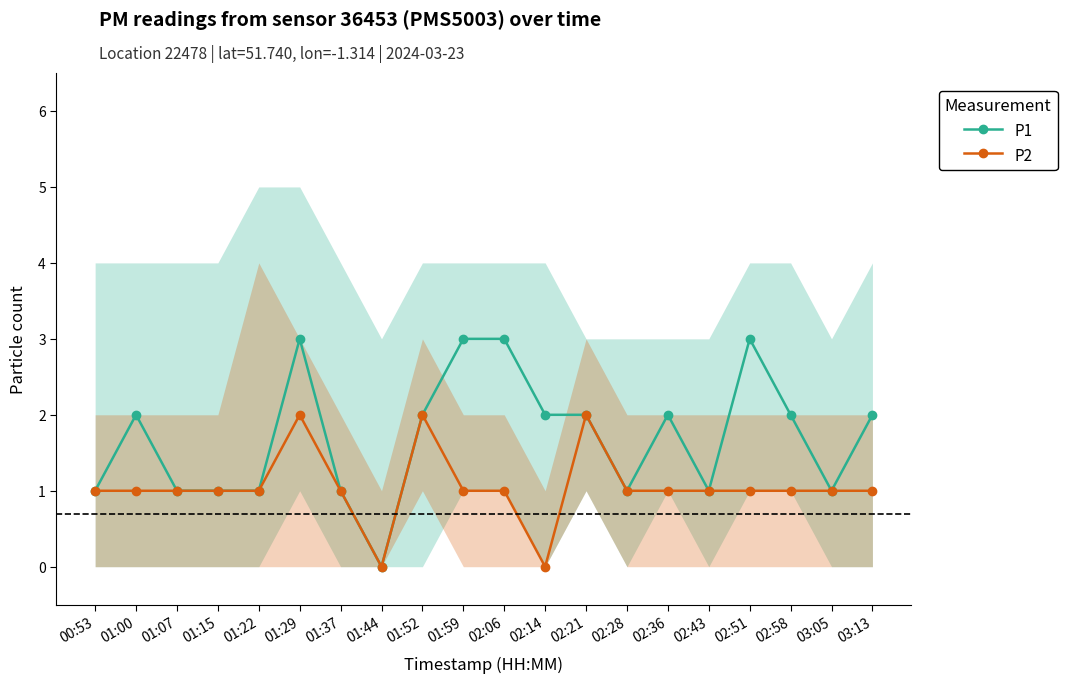

How many lines are shown in the chart?

2